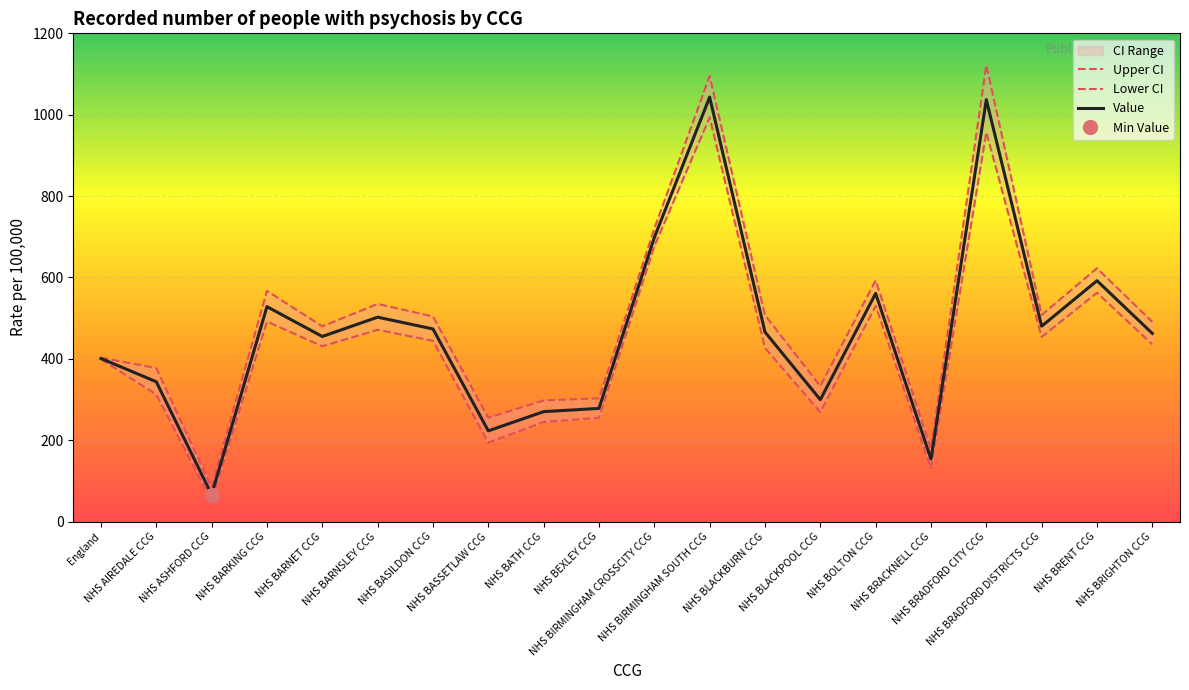

What is the lowest value of the Value series?

66.4